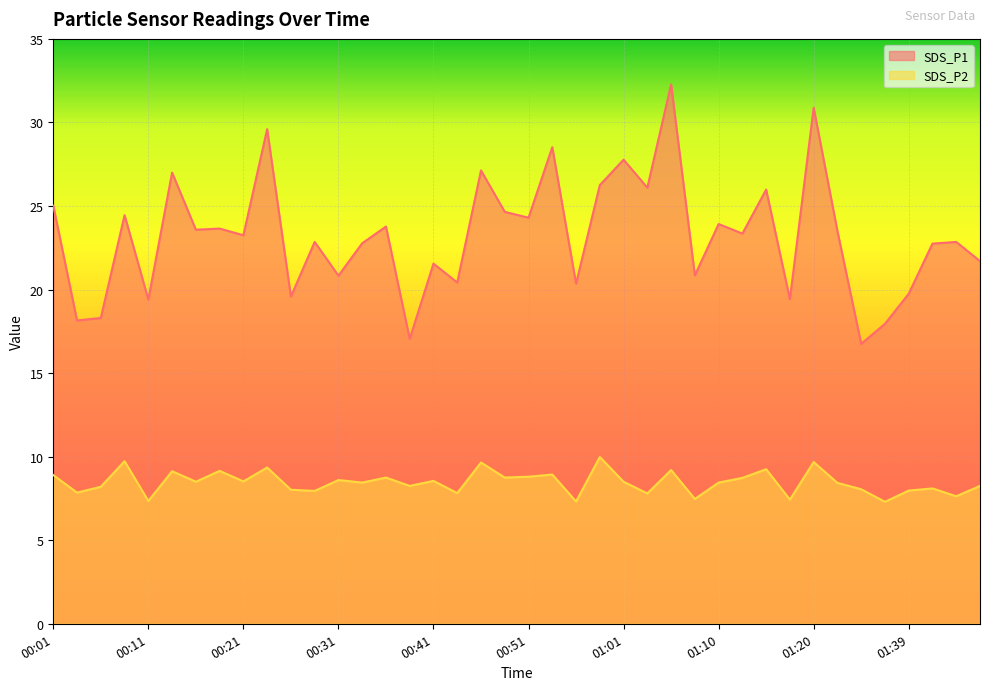

Reading right to left, extract all data points from this chart.

SDS_P1: 01:47=21.7	01:44=22.9	01:42=22.8	01:39=19.8	01:31=17.9	01:26=16.8	01:23=23.5	01:20=30.9	01:18=19.4	01:15=26.0	01:13=23.4	01:10=23.9	01:08=20.9	01:06=32.3	01:03=26.1	01:01=27.8	00:58=26.2	00:56=20.4	00:53=28.5	00:51=24.3	00:48=24.6	00:46=27.1	00:43=20.4	00:41=21.6	00:39=17.1	00:36=23.8	00:34=22.8	00:31=20.8	00:29=22.9	00:26=19.6	00:24=29.6	00:21=23.2	00:19=23.6	00:16=23.6	00:14=27.0	00:11=19.4	00:09=24.4	00:06=18.3	00:04=18.1	00:01=25.0
SDS_P2: 01:47=8.2	01:44=7.6	01:42=8.1	01:39=8.0	01:31=7.3	01:26=8.1	01:23=8.4	01:20=9.7	01:18=7.4	01:15=9.2	01:13=8.7	01:10=8.4	01:08=7.5	01:06=9.2	01:03=7.8	01:01=8.5	00:58=10.0	00:56=7.3	00:53=8.9	00:51=8.8	00:48=8.8	00:46=9.7	00:43=7.8	00:41=8.6	00:39=8.2	00:36=8.8	00:34=8.4	00:31=8.6	00:29=8.0	00:26=8.0	00:24=9.3	00:21=8.5	00:19=9.2	00:16=8.5	00:14=9.1	00:11=7.3	00:09=9.7	00:06=8.2	00:04=7.8	00:01=8.9